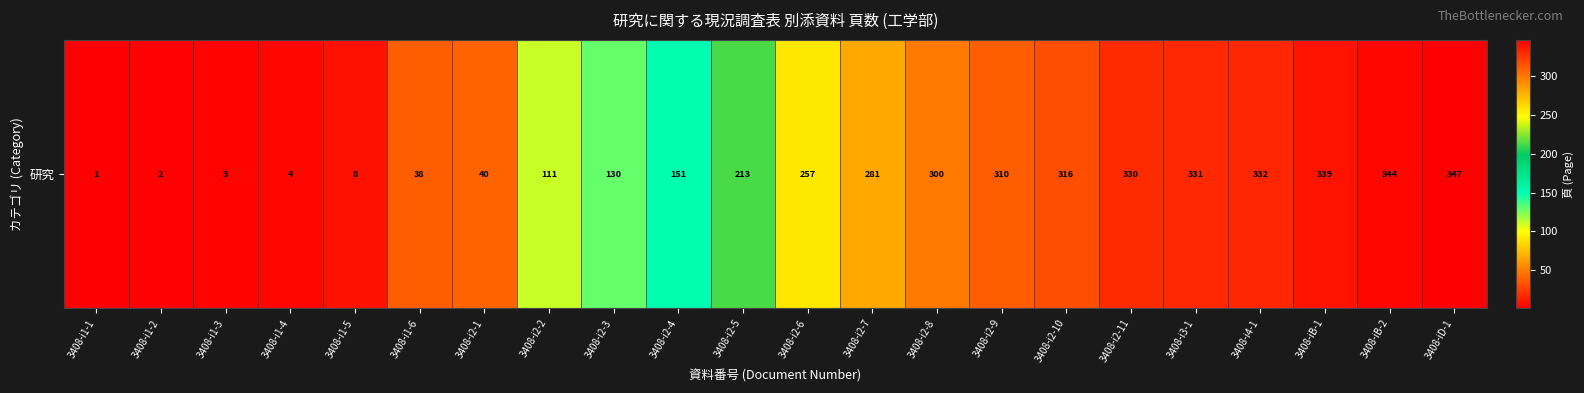

What is the sum of the values at 3408-i2-8 and 3408-i2-6?

557